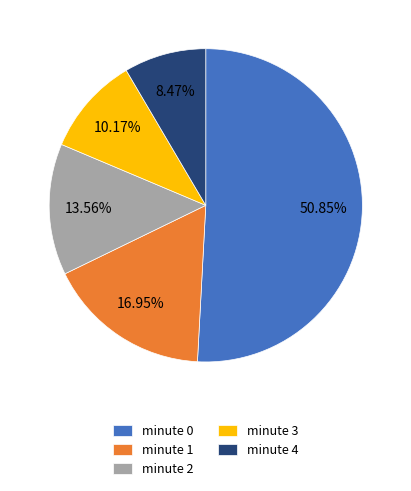

How many slices are in this pie chart?

5